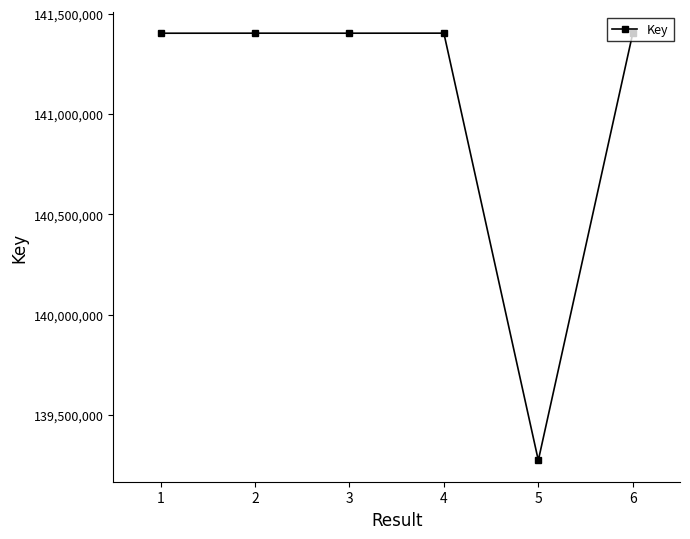

What is the sum of the values at 2 and 3?

282810714